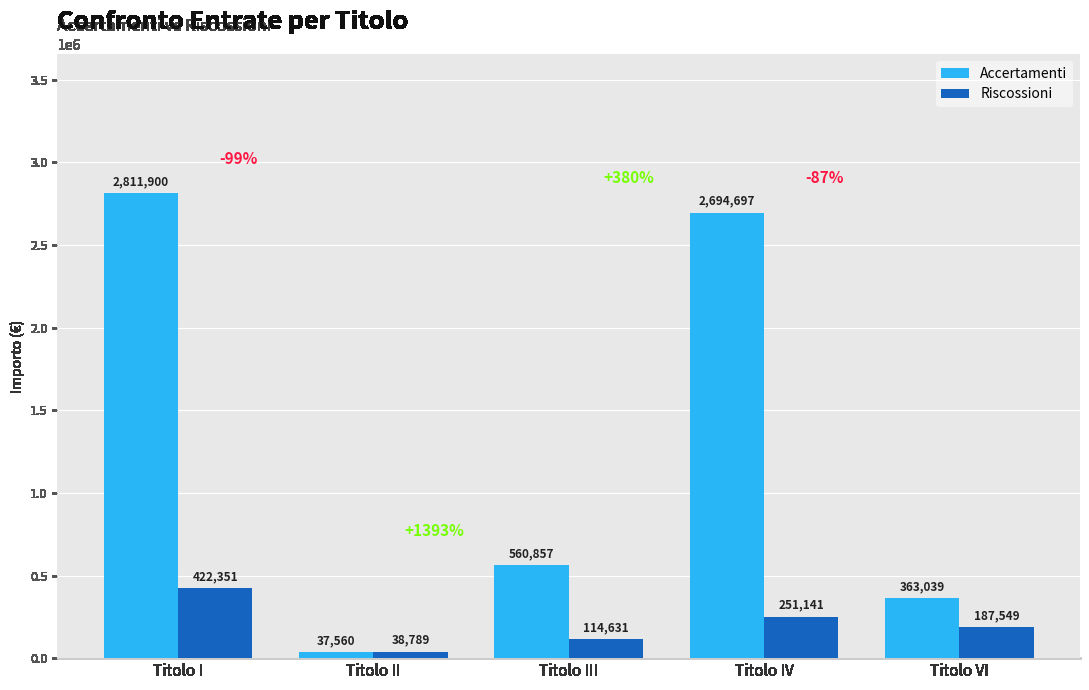

Read the Riscossioni value at Titolo II.

38788.9